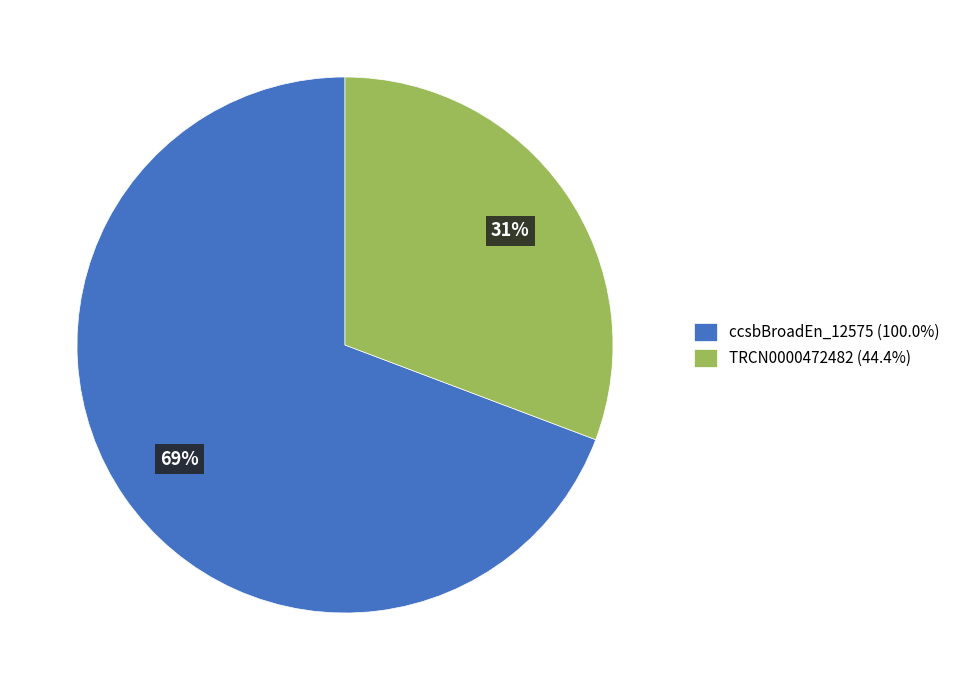

Does ccsbBroadEn_12575 (100.0%) represent more than half of the total?

Yes